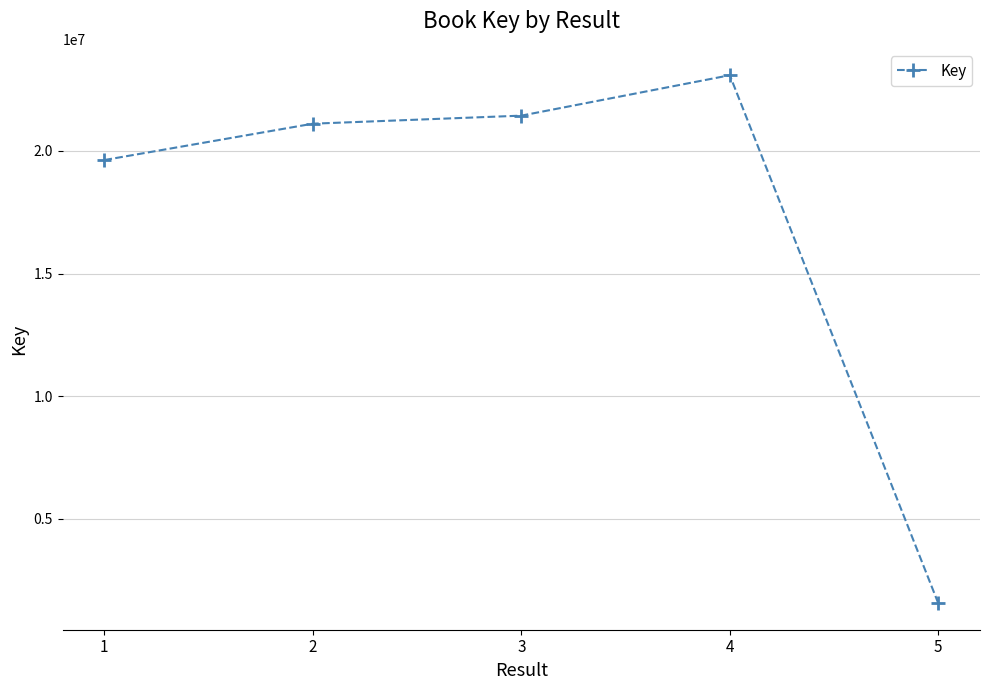

True or false: the data shows 21107756 at 2.

True